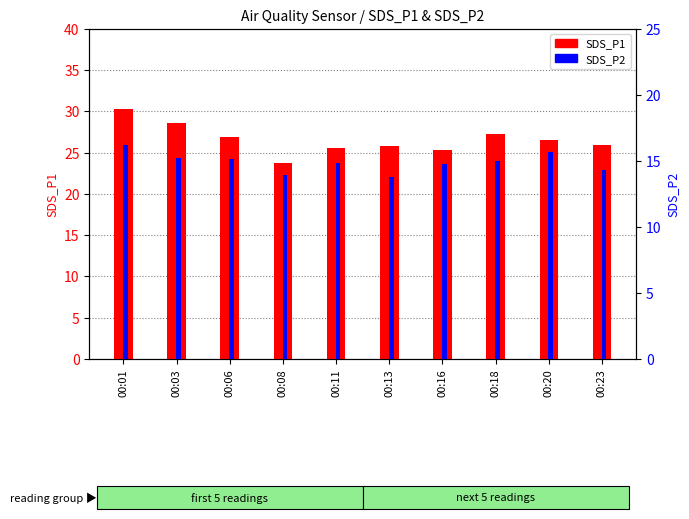

Which series has the largest total across all categories?

SDS_P1